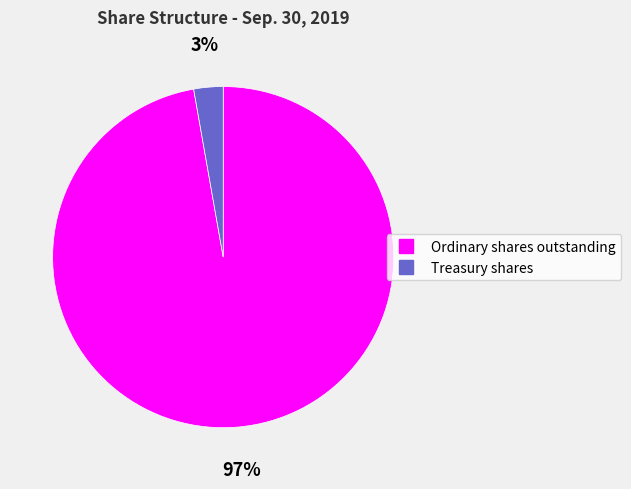

Rank the categories by value from lowest to highest.

Treasury shares, Ordinary shares outstanding